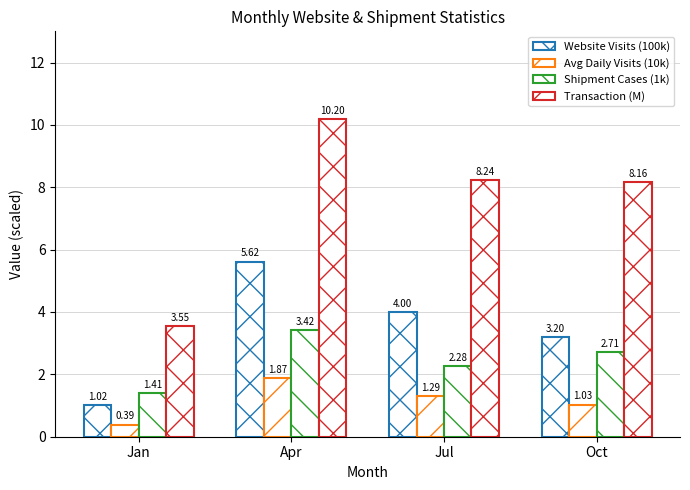

How many data points in Website Visits (100k) are less than 4?

2